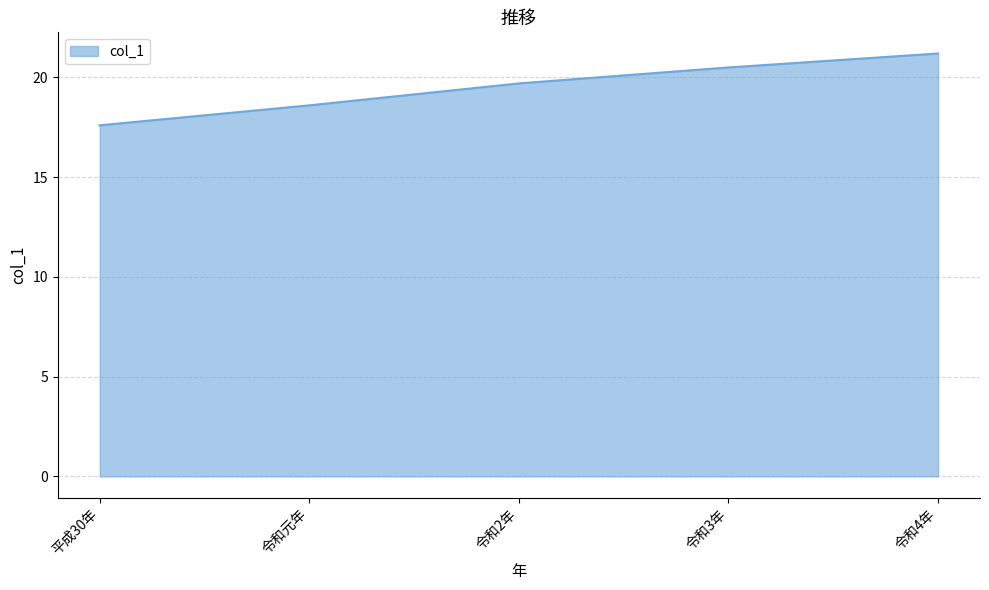

What is the greatest value displayed?

21.2